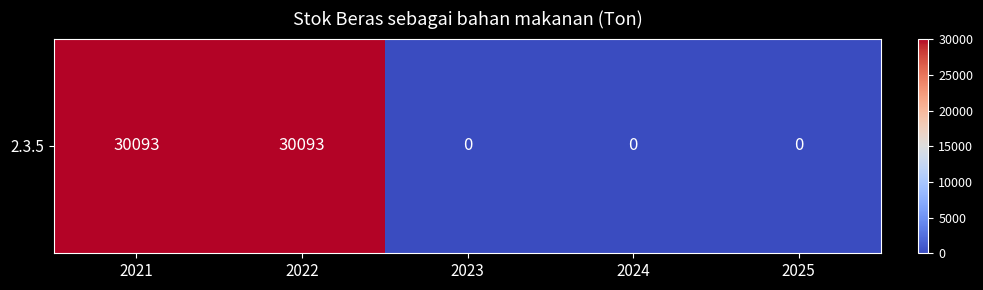

Rank the categories by value from highest to lowest.

2021, 2022, 2023, 2024, 2025